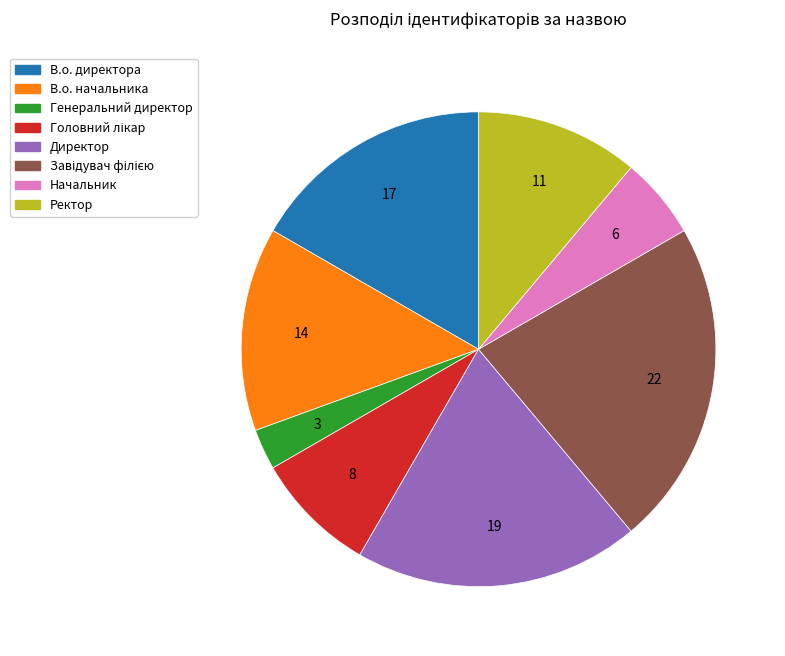

Between В.о. начальника and Начальник, which is larger?

В.о. начальника